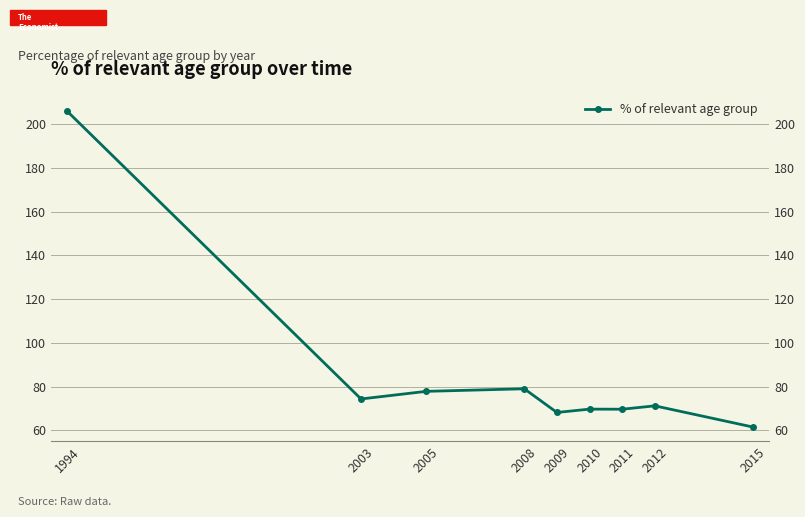

What is the greatest value displayed?

206.1